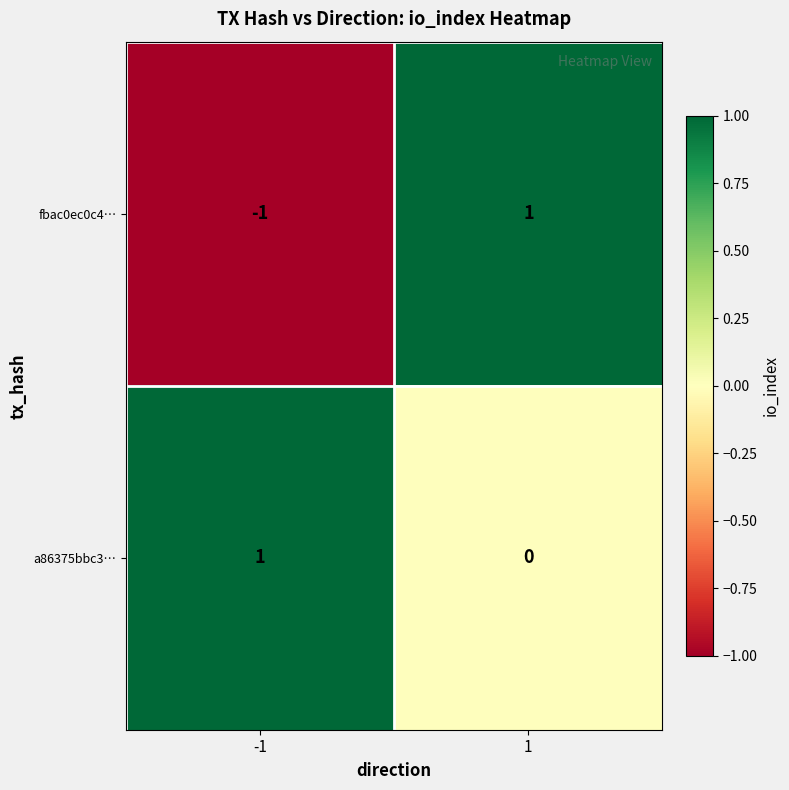

Which series has the largest total across all categories?

a86375bbc3…